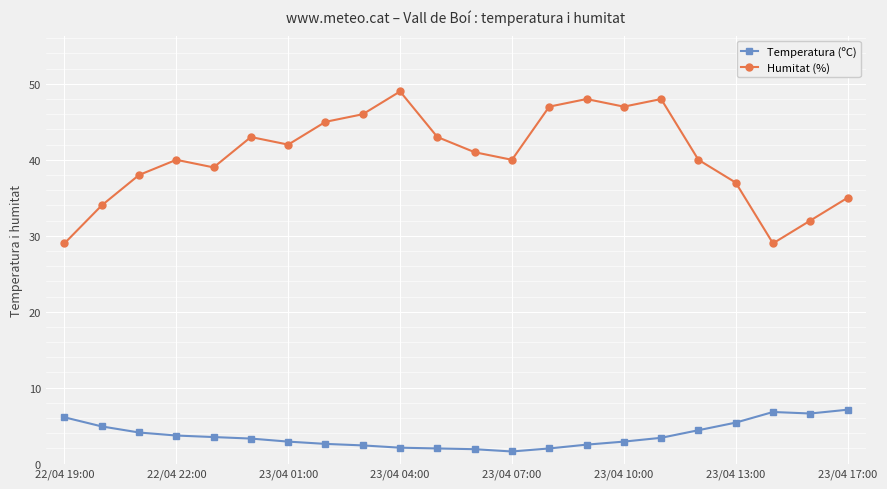

Which series has the widest spread of values?

Humitat (%)